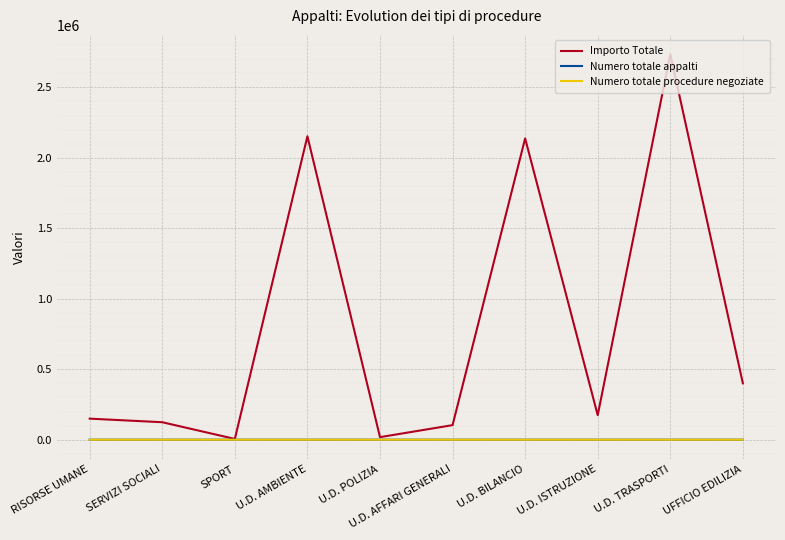

What is the difference between the Importo Totale values at U.D. AMBIENTE and UFFICIO EDILIZIA?

1752831.0